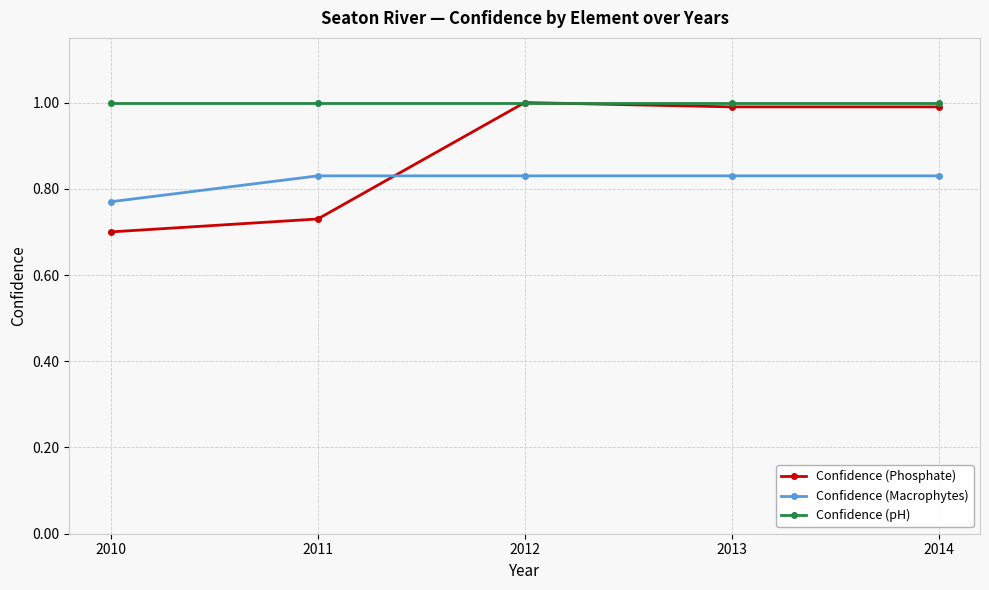

What is the spread (max minus min) of values at 2011?

0.3